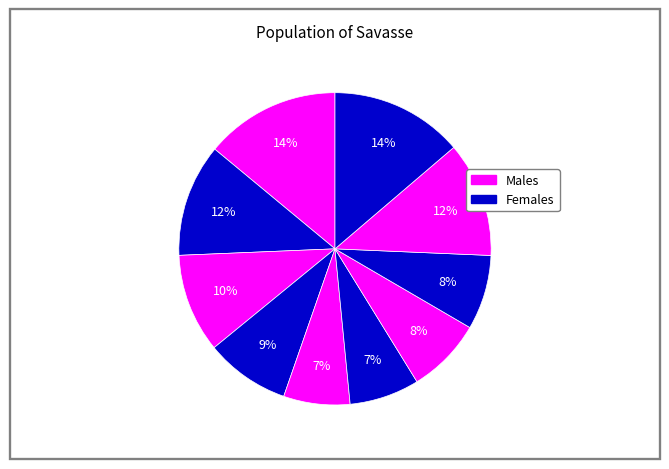

To the nearest percent, what is the difference between the largest and smallest slice percentages?

7%